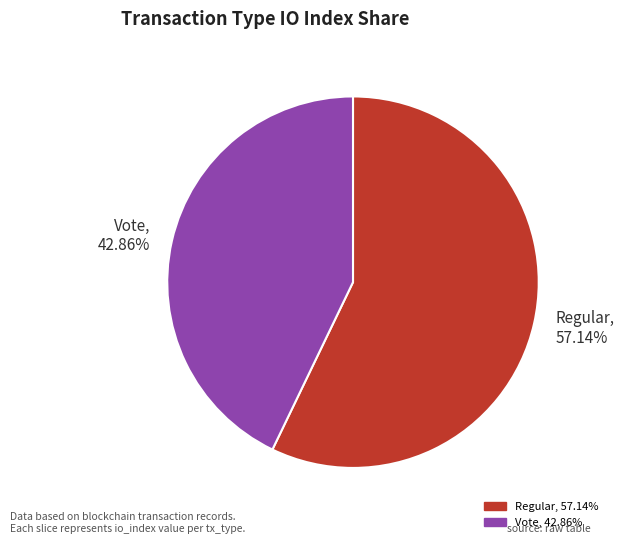

Which category has the smallest portion of the pie?

Vote, 42.86%